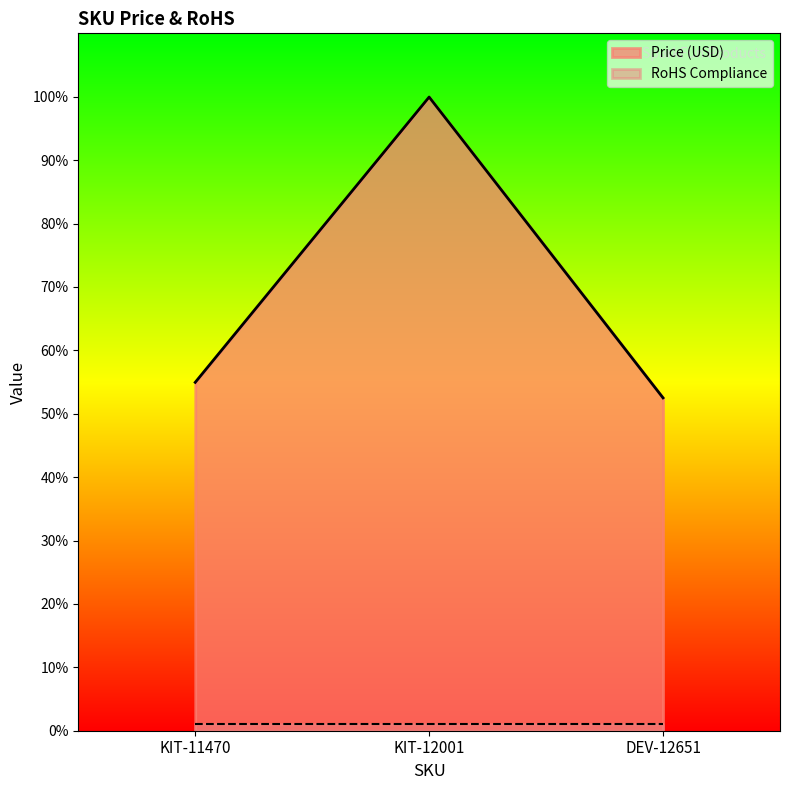

How many data points does each series have?

3